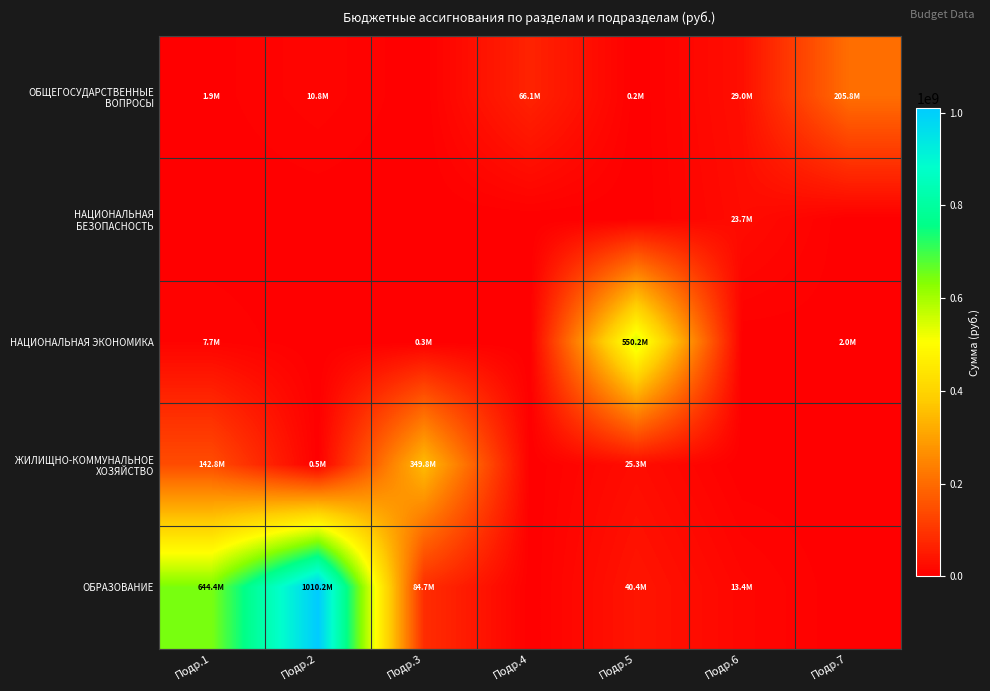

Which series changed the most between Подр.3 and Подр.4?

ЖИЛИЩНО-КОММУНАЛЬНОЕ ХОЗЯЙСТВО